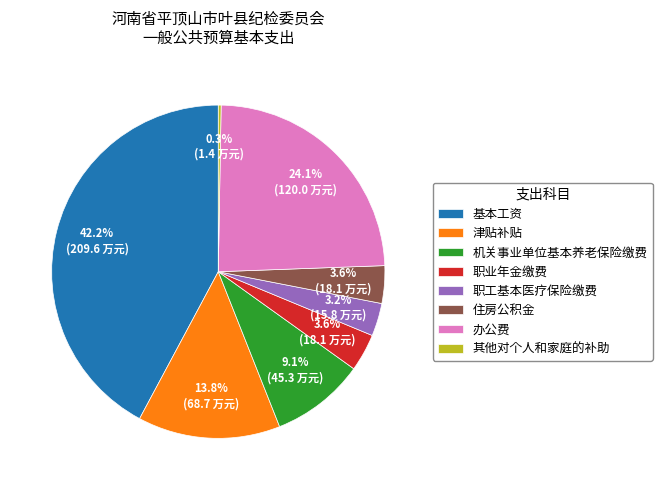

To the nearest percent, what portion does 办公费 represent?

24%